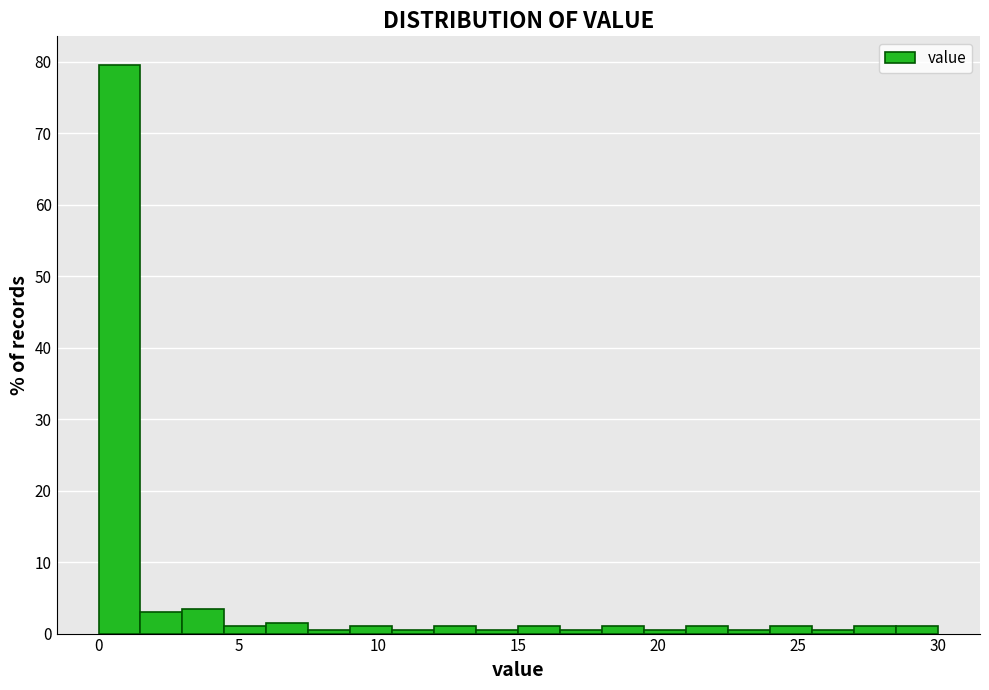

Around what value on the x-axis is the tallest bar? Give the approximate position of its centre, as read against the axis.

1.0